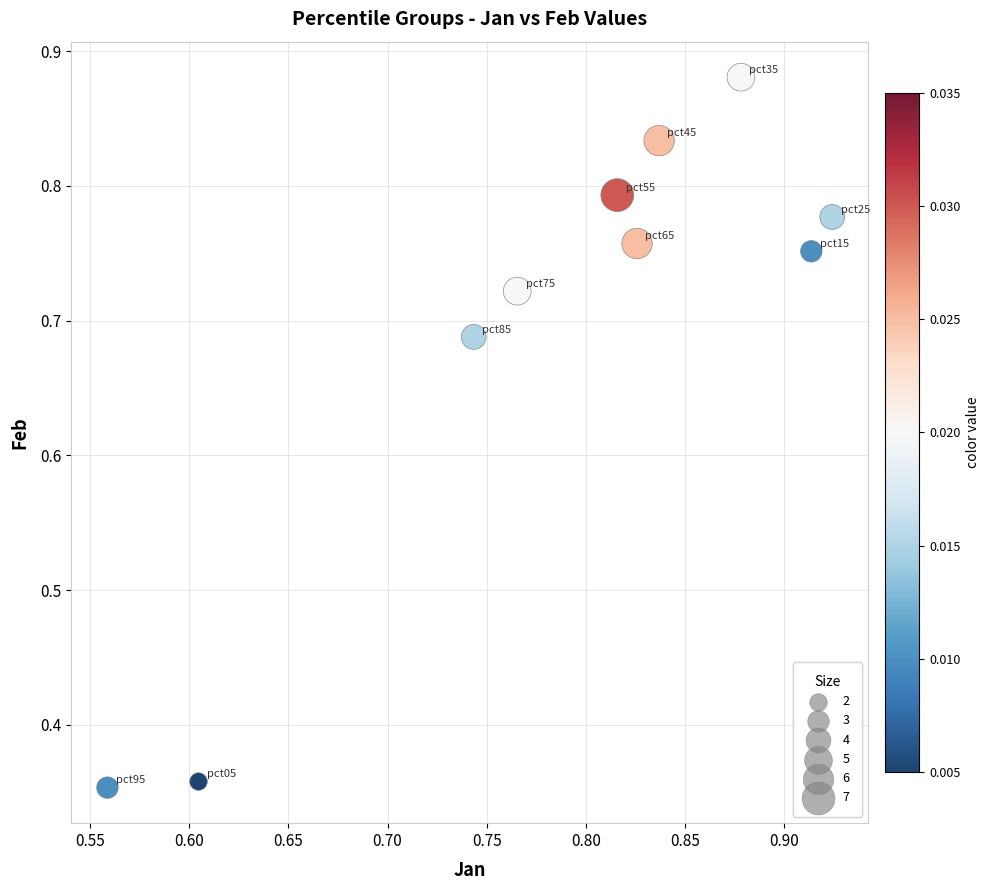

What is the range of Y values (max minus min)?

0.5